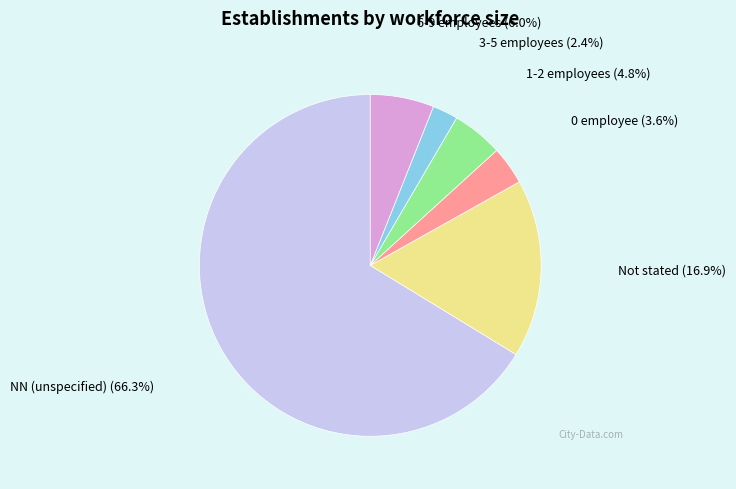

Rank the categories by value from lowest to highest.

3-5 employees, 0 employee, 1-2 employees, 6-9 employees, Not stated, NN (unspecified)